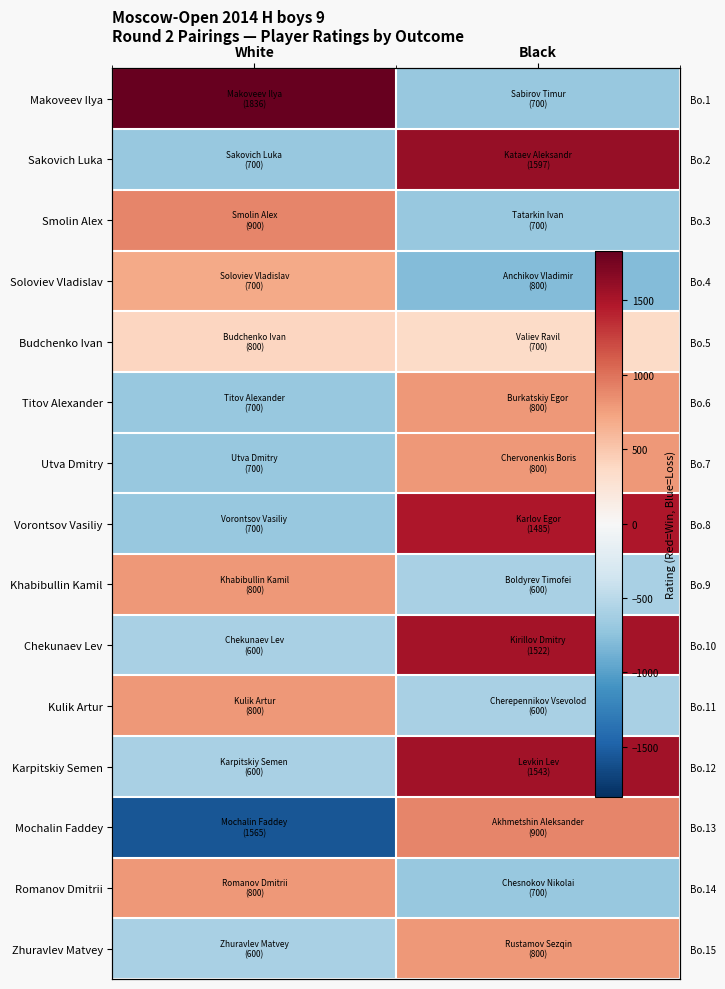

At how many categories does at least one series exceed 1832?

1